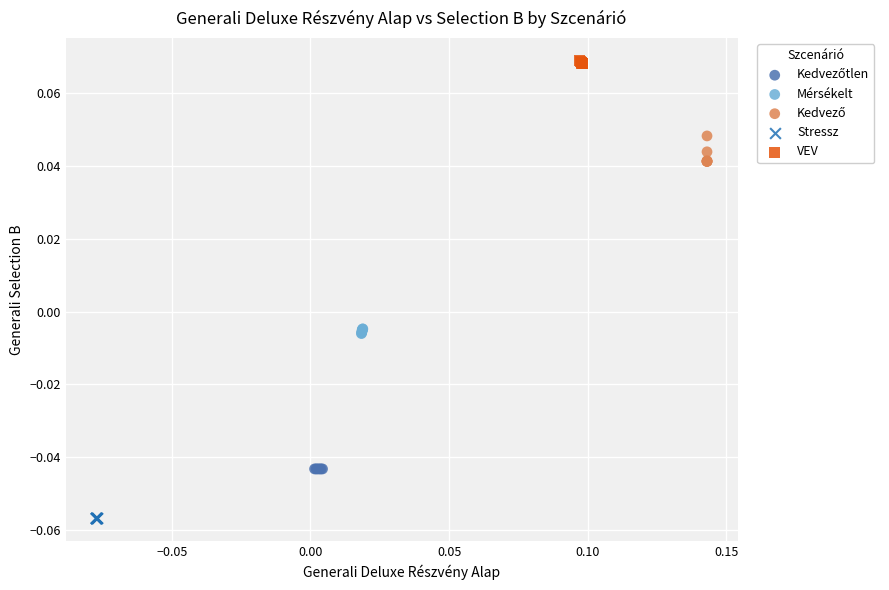

Which series contains the highest Y value?

VEV